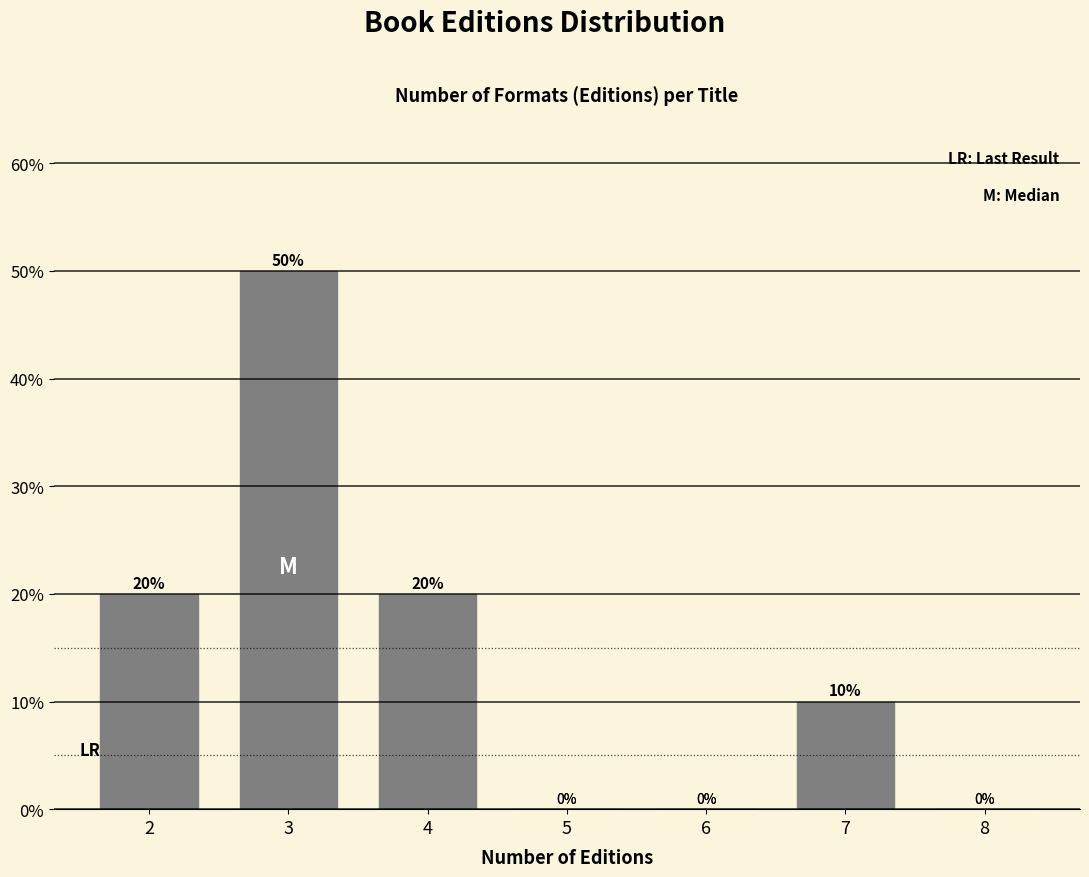

Reading left to right, transcribe all the data shown in this chart.

2=20	3=50	4=20	5=0	6=0	7=10	8=0